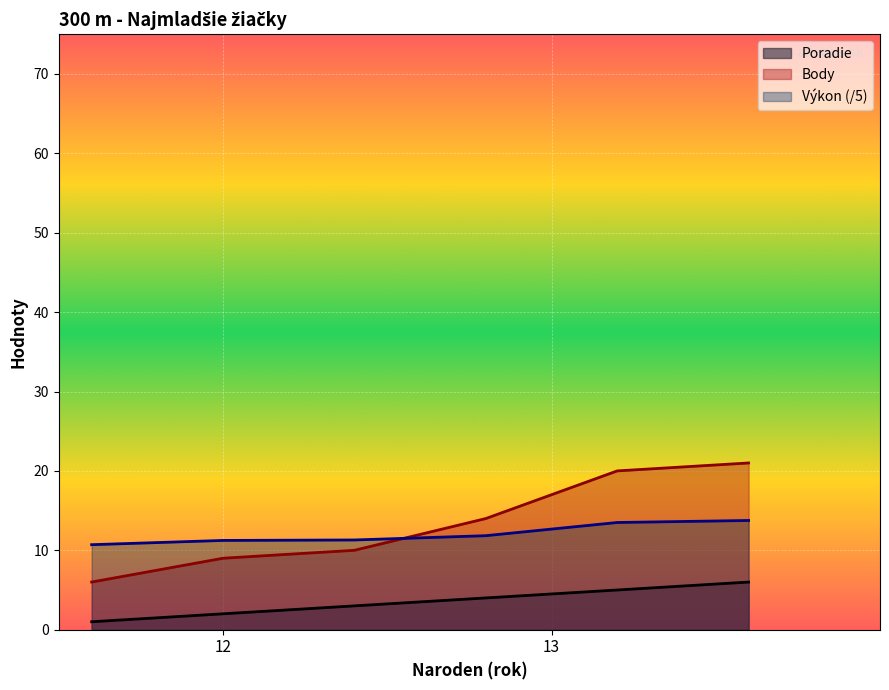

True or false: Poradie and Body intersect in this chart.

False